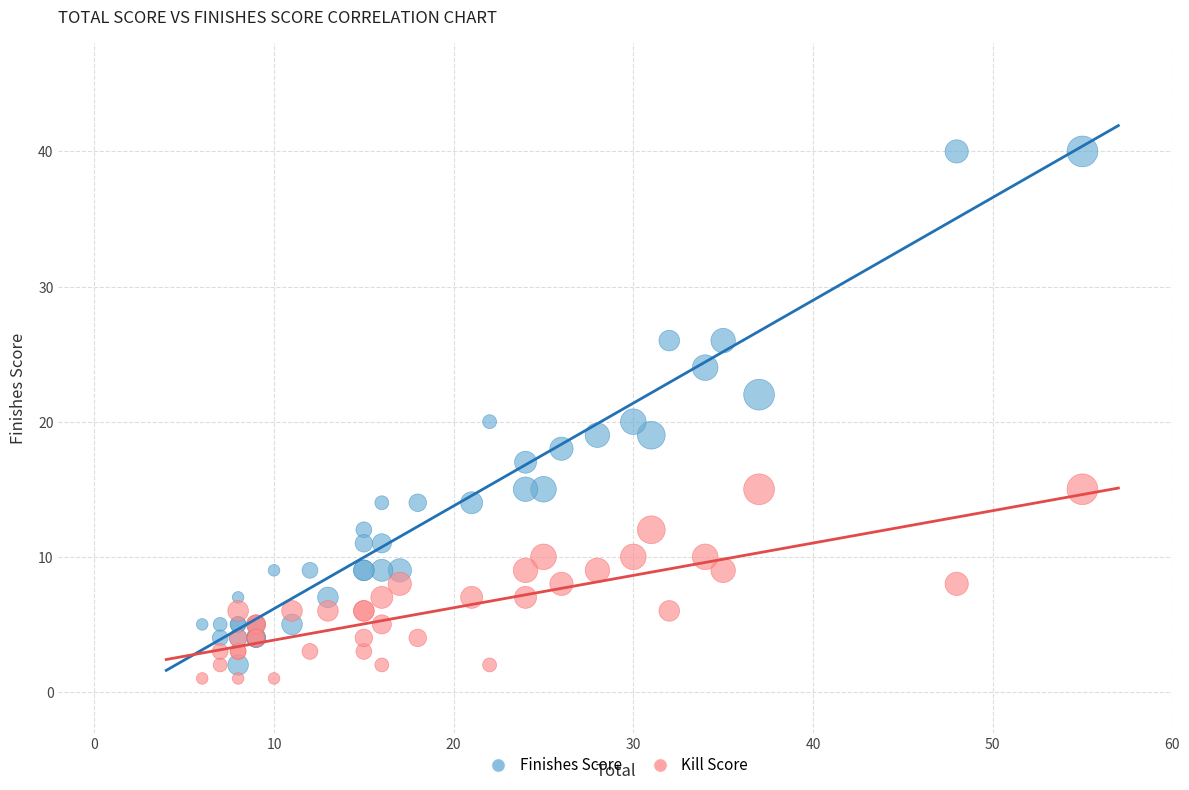

Which series reaches the maximum Y coordinate?

Finishes Score